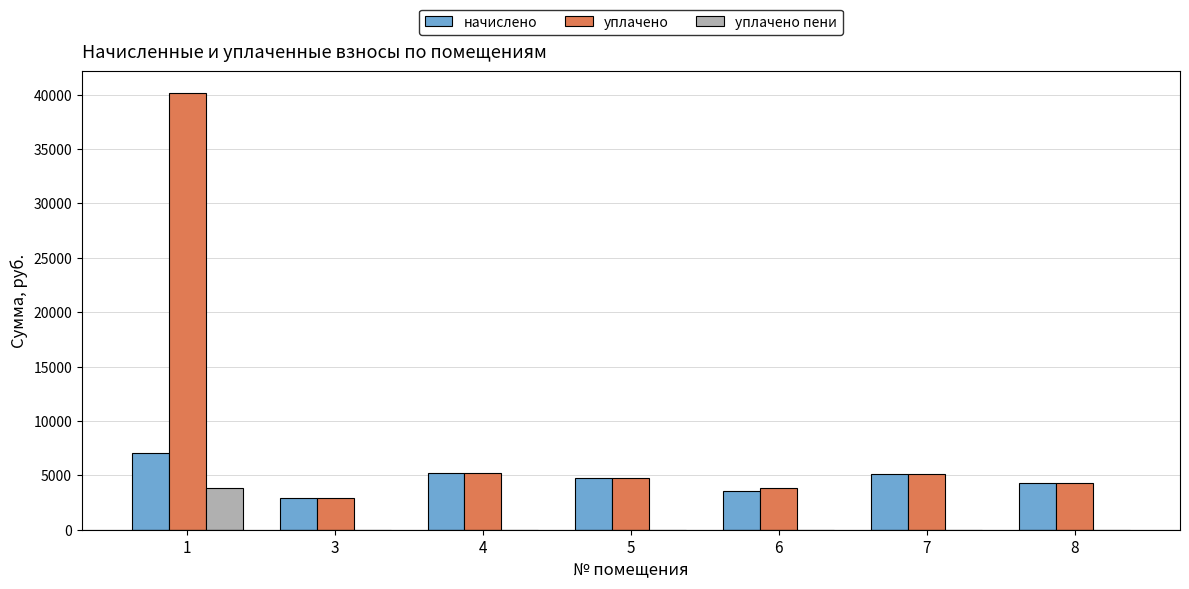

How many groups of bars are there?

7